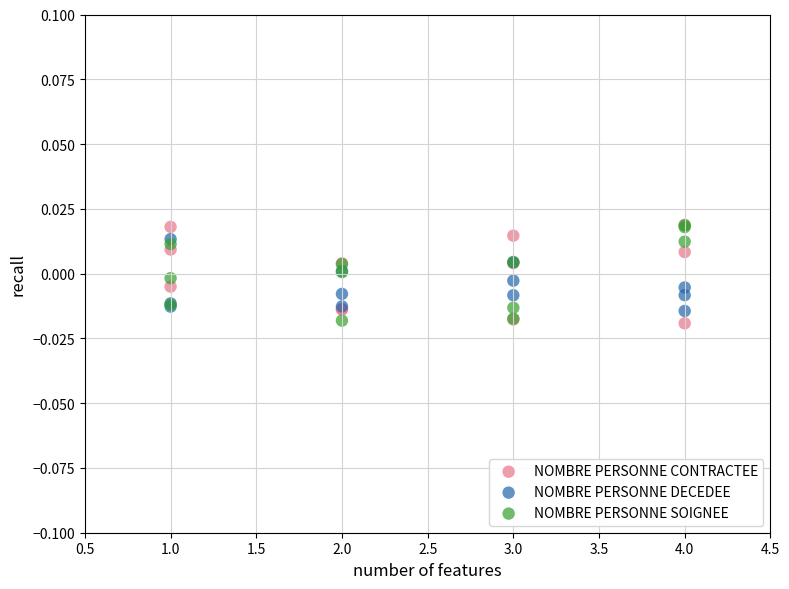

What are all the series names shown in the legend?

NOMBRE PERSONNE CONTRACTEE, NOMBRE PERSONNE DECEDEE, NOMBRE PERSONNE SOIGNEE